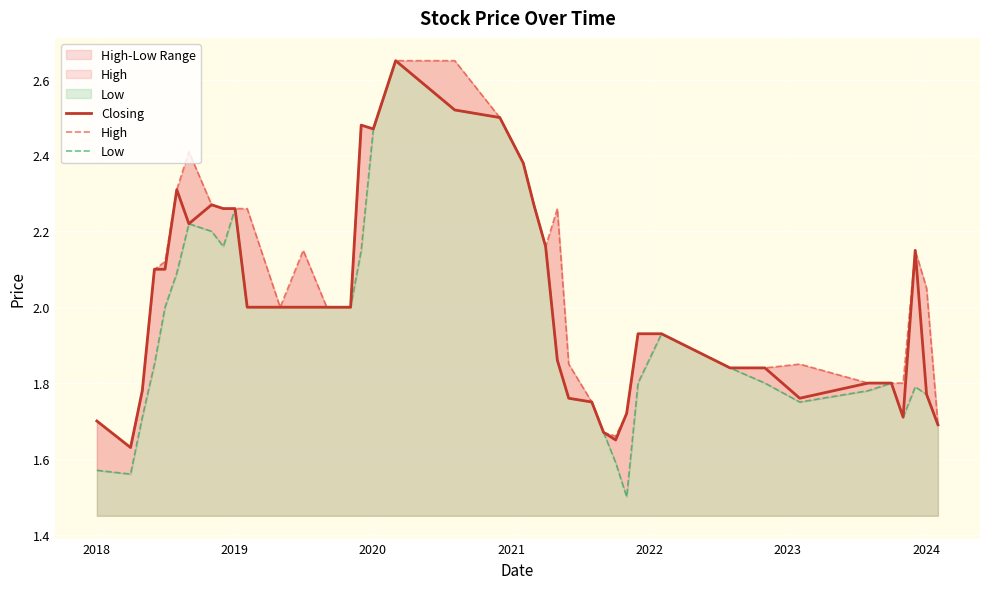

How many data points in Closing are above 2?

16